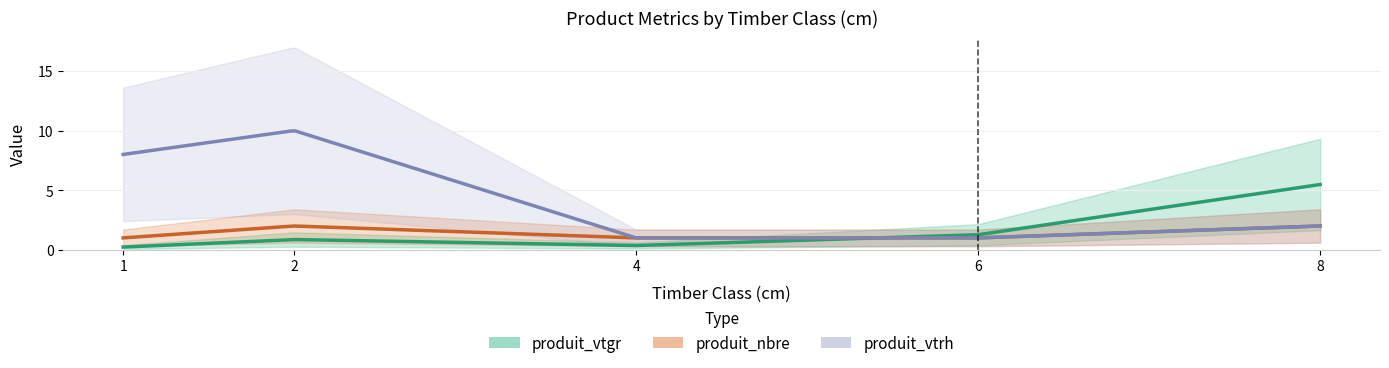

Which series has the largest total across all categories?

produit_vtrh